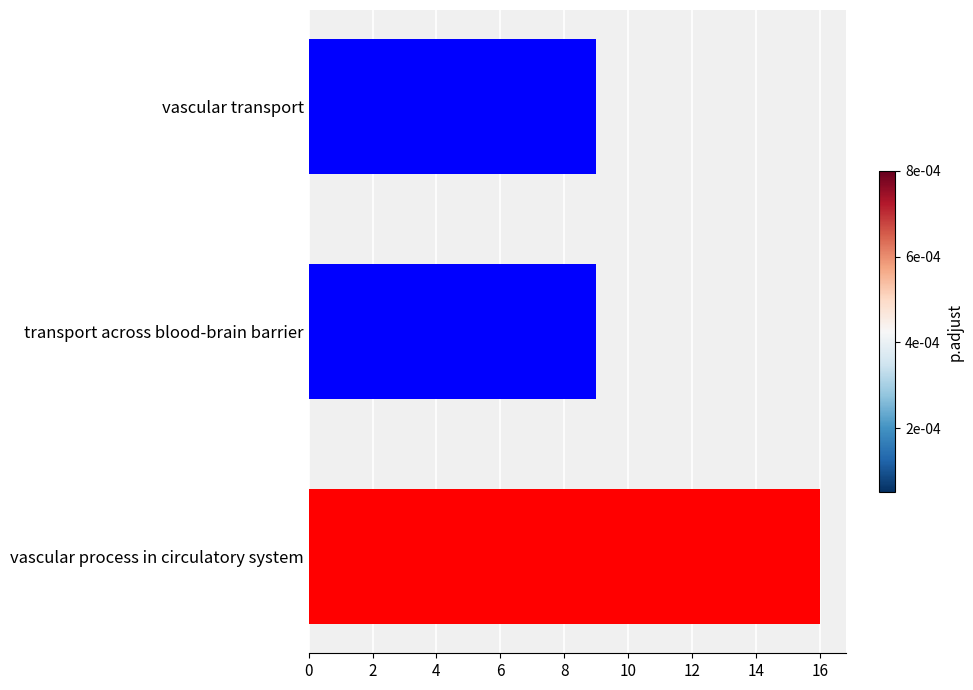

What is the approximate value at vascular process in circulatory system?

16